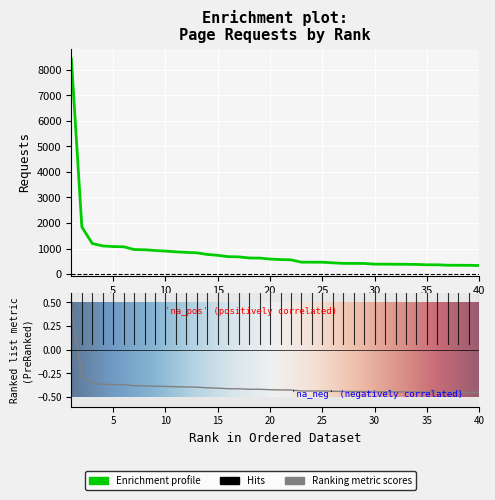

Which has a higher value, 34 or 17?

17